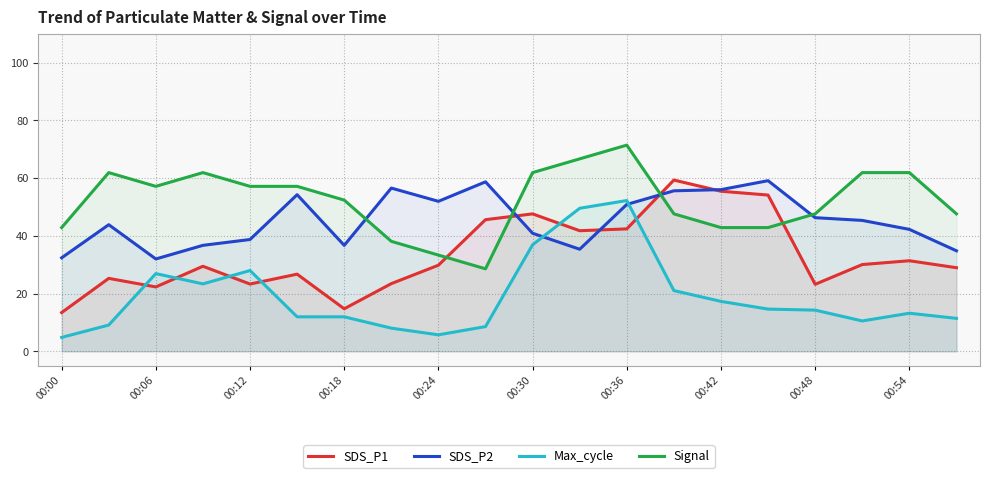

The value of Signal at 00:12 is 57.1. True or false?

True